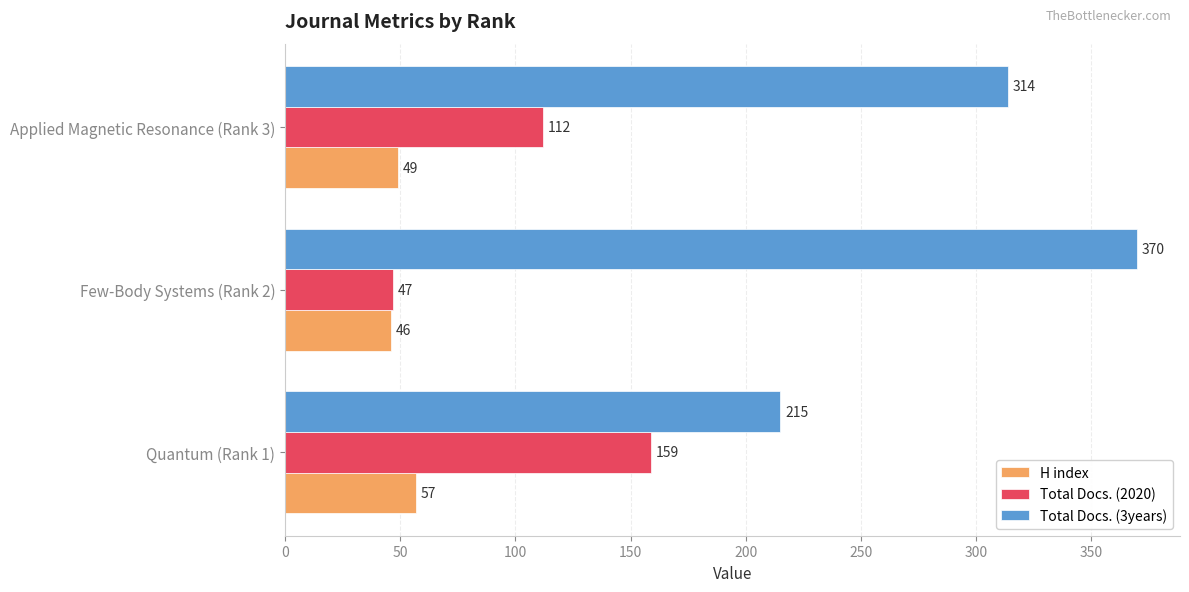

The Total Docs. (3years) series shows 415 at Applied Magnetic Resonance (Rank 3). True or false?

False